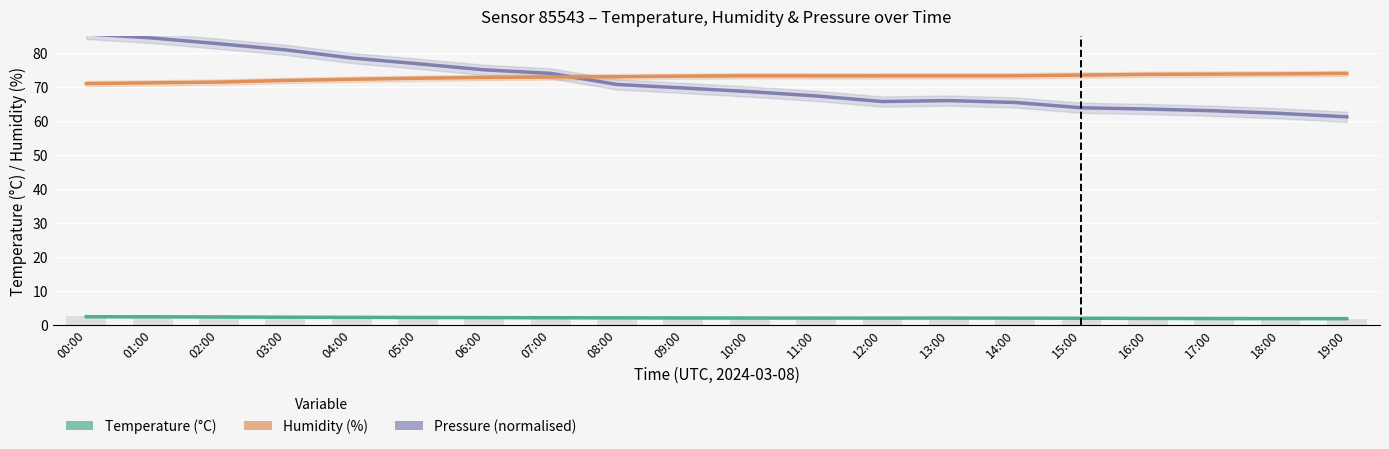

Which has a higher value, 14:00 or 15:00?

14:00